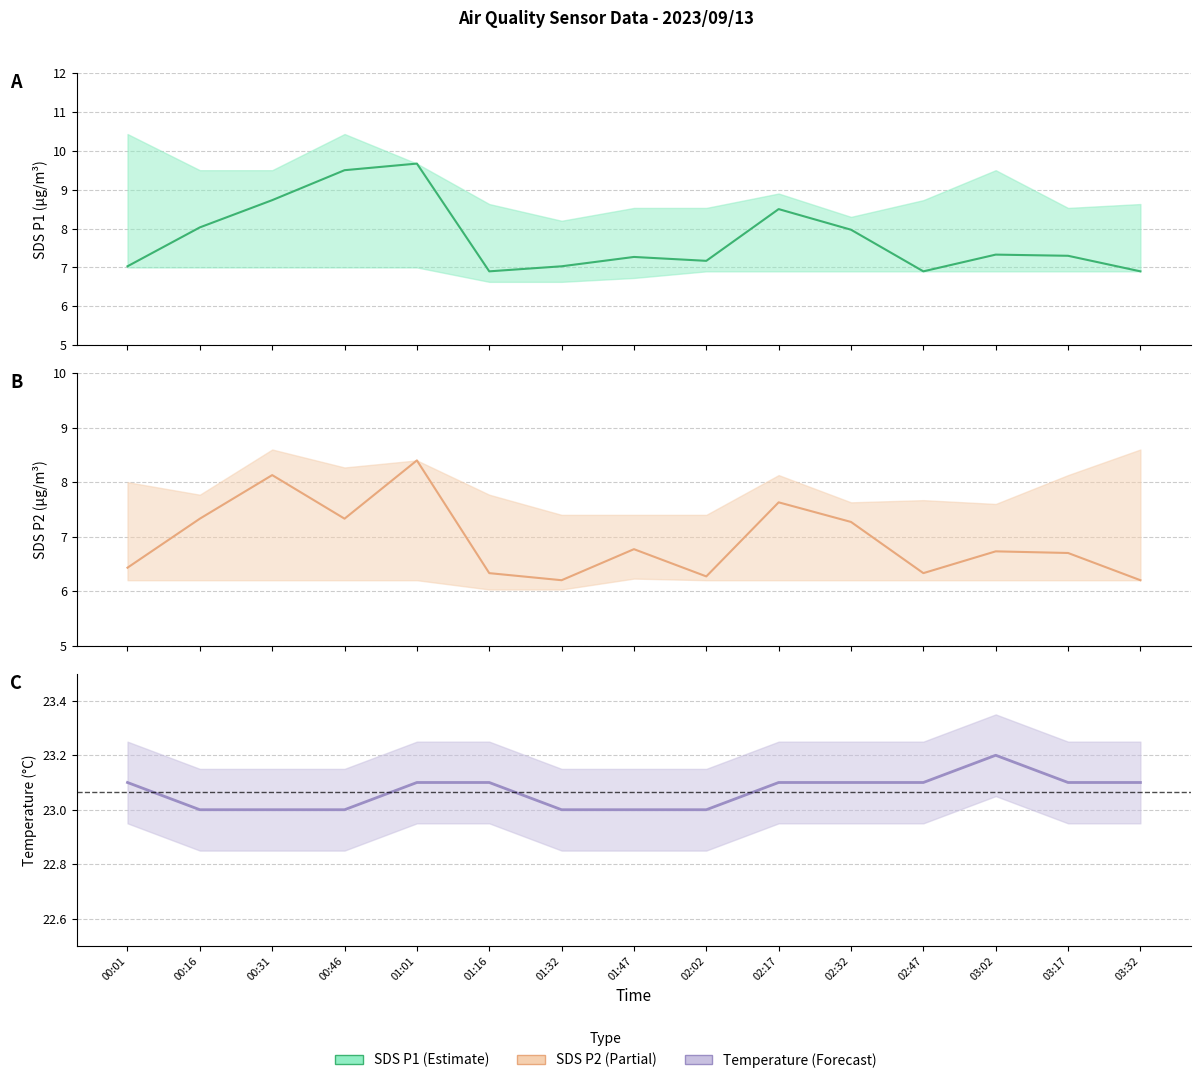

Between 01:32 and 03:32, which series saw the biggest shift?

SDS_P1